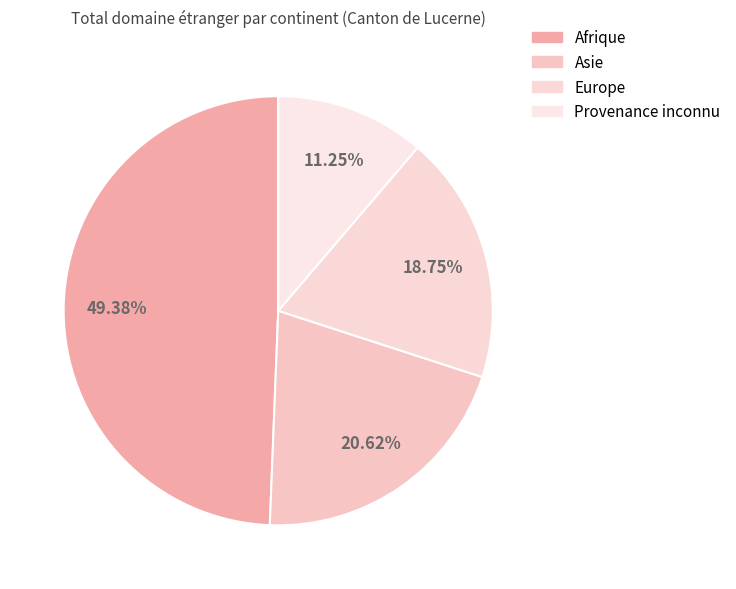

How many slices are in this pie chart?

4